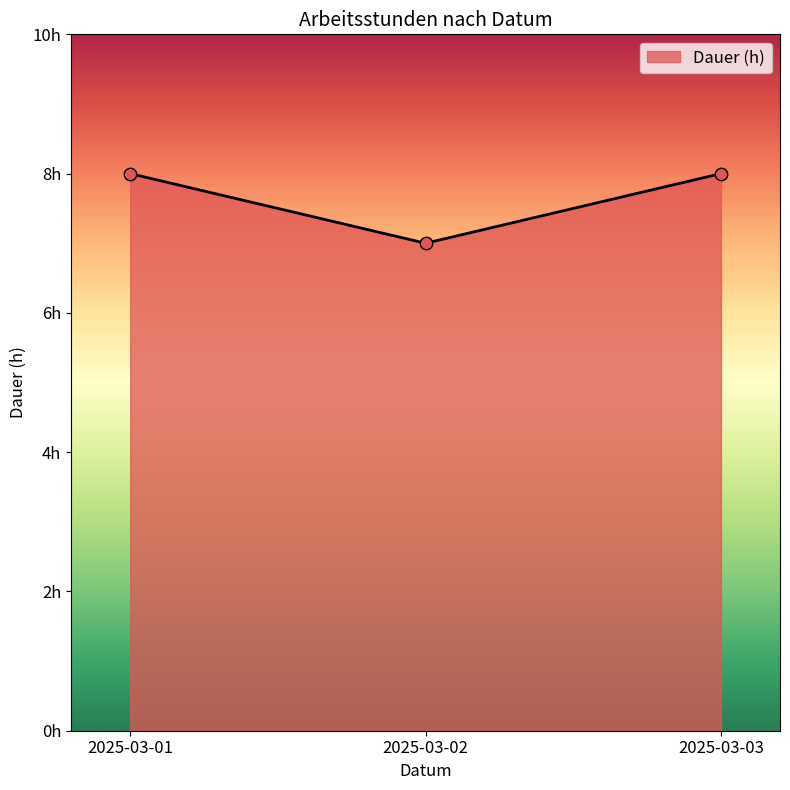

What is the change in value from 2025-03-02 to 2025-03-03?

+1